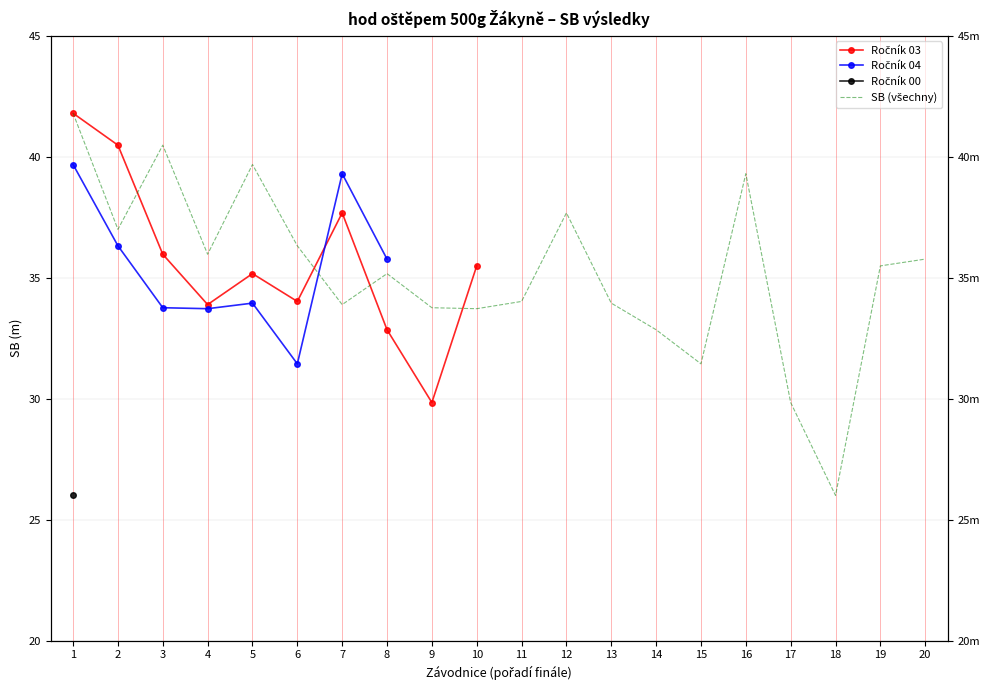

The chart shows a value of 27.4 at 16. True or false?

False